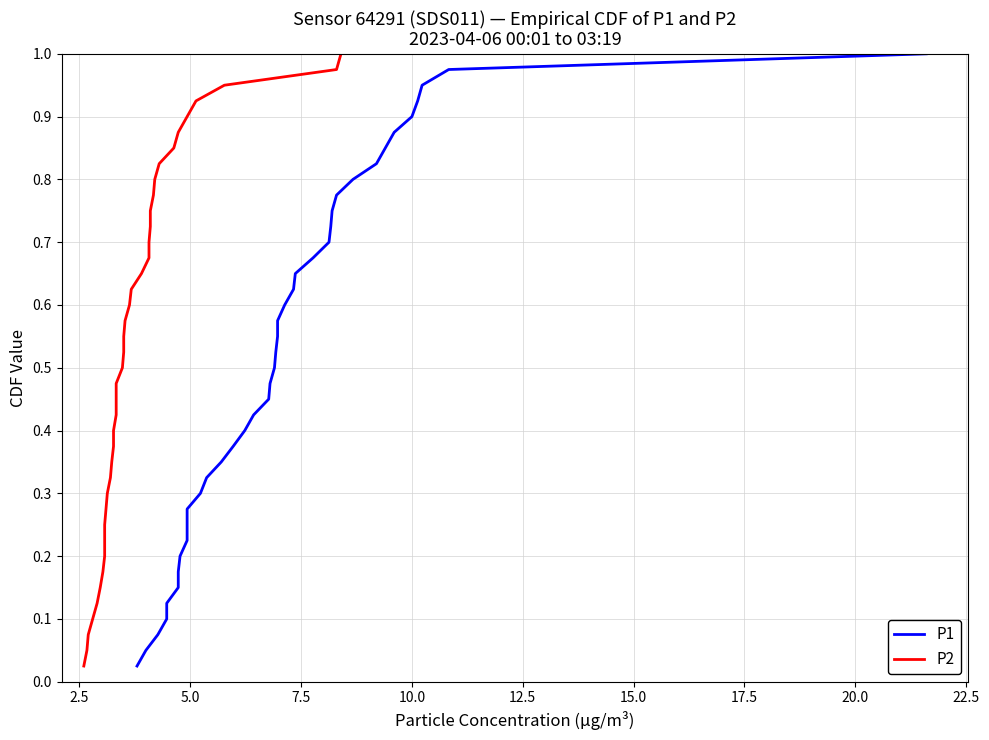

True or false: P1 and P2 intersect in this chart.

False